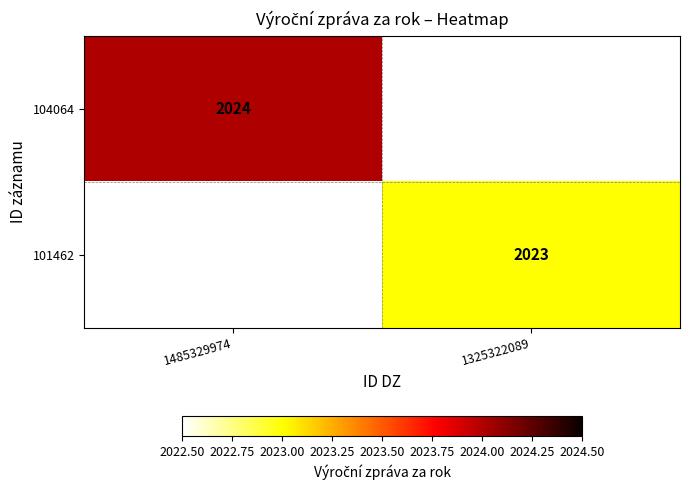

Is the value of 104064 at 1485329974 greater than the value of 101462 at 1325322089?

Yes